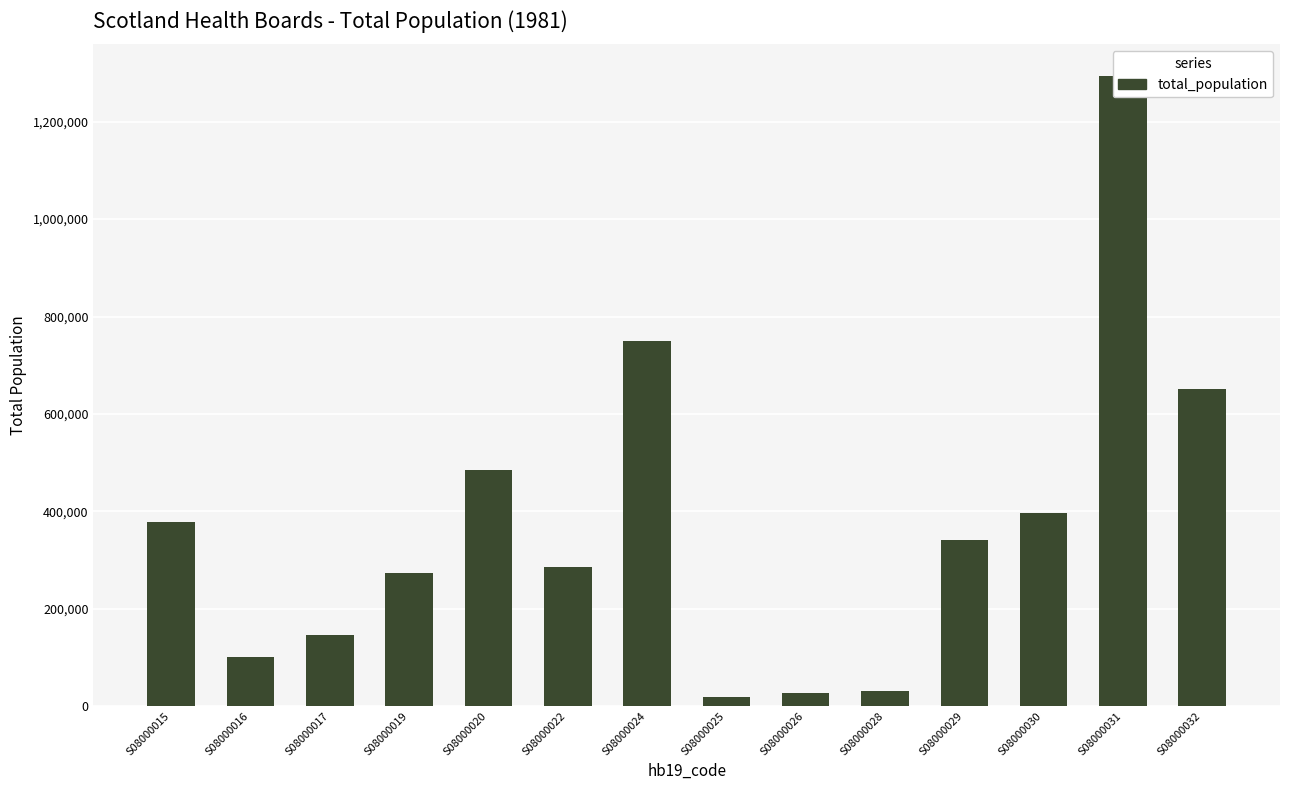

At which category does the chart reach its minimum across all series?

S08000025